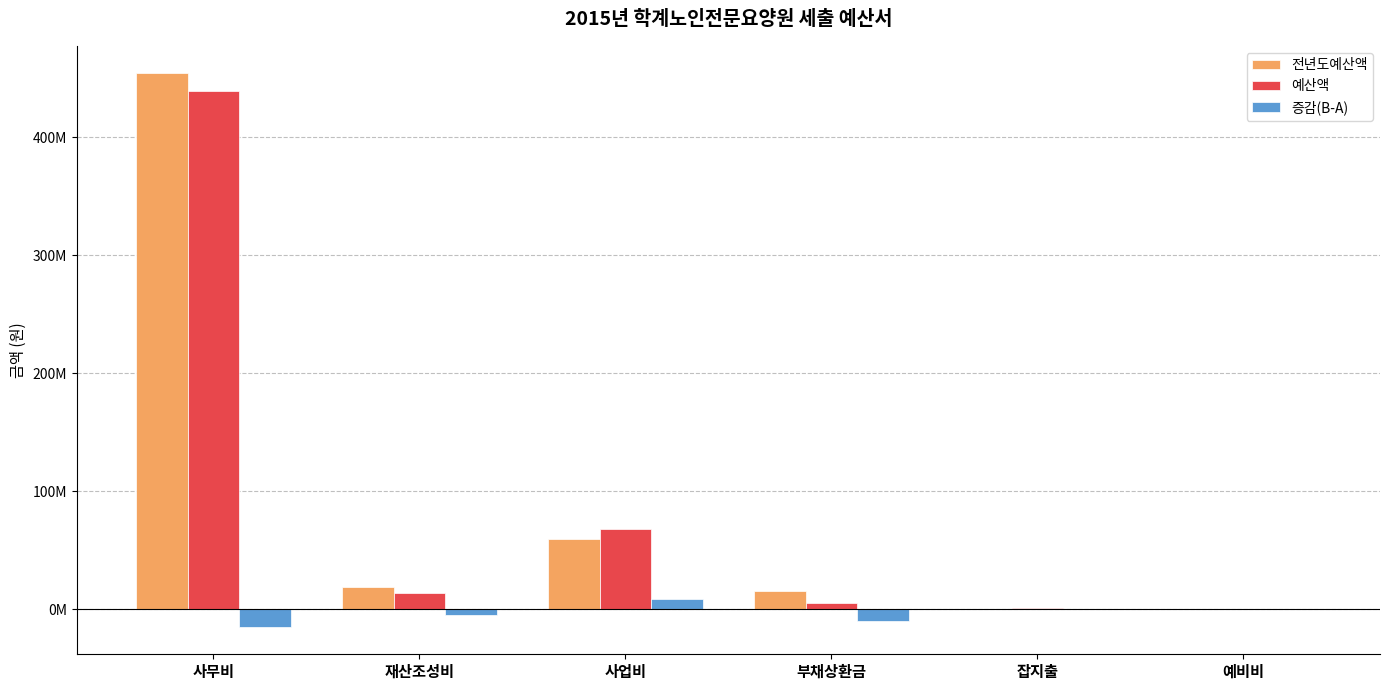

What are all the series names shown in the legend?

전년도예산액, 예산액, 증감(B-A)